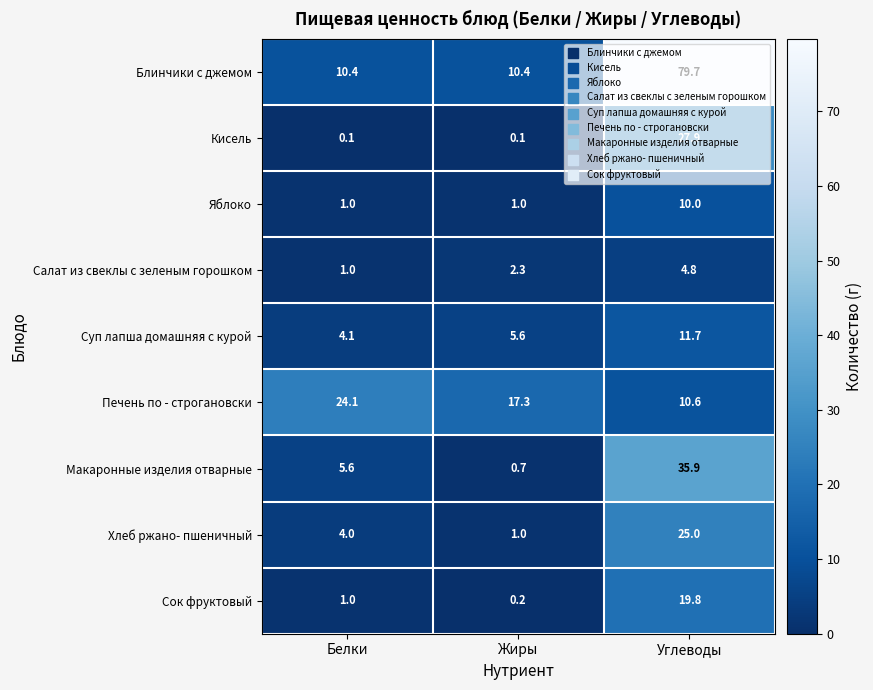

What is the smallest value displayed?

0.1